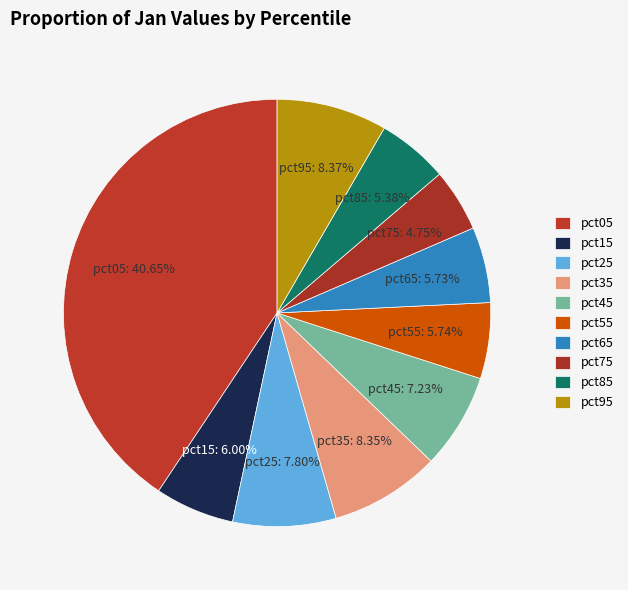

Count the number of slices in the pie.

10